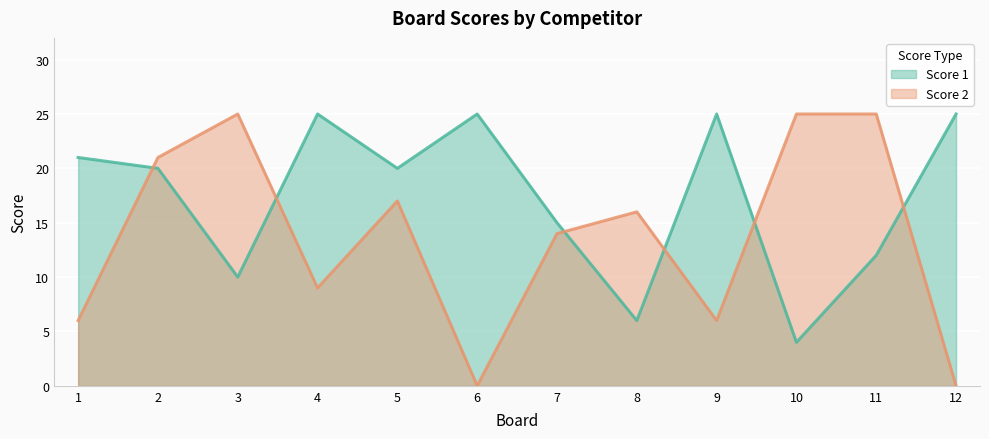

What is the difference between the highest and lowest values at 1?

15